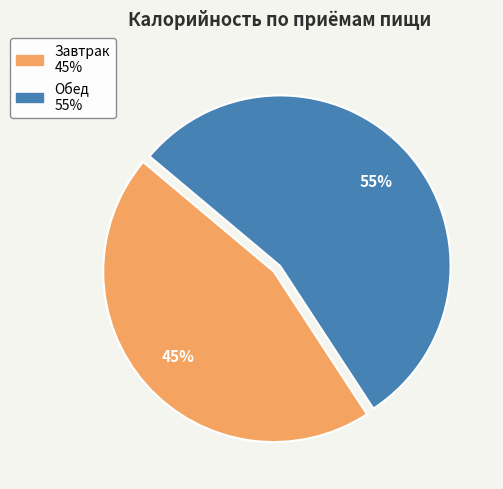

What is the largest slice in the pie chart?

Обед